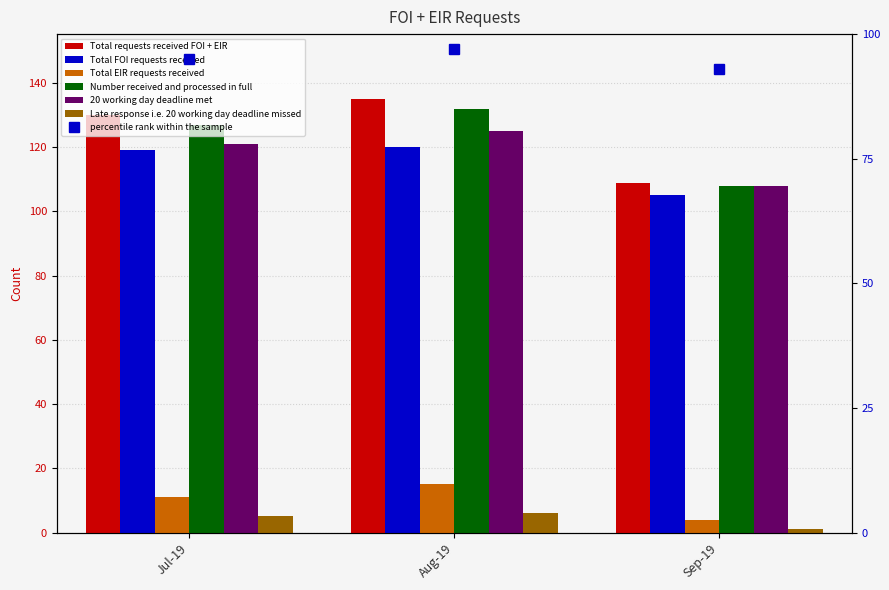

How many data points does each series have?

3